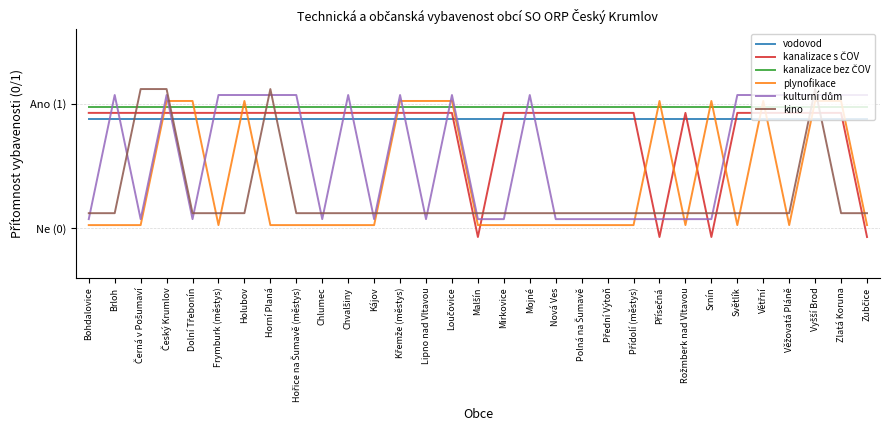

What is the label of the 30th point from the left?

Zlatá Koruna